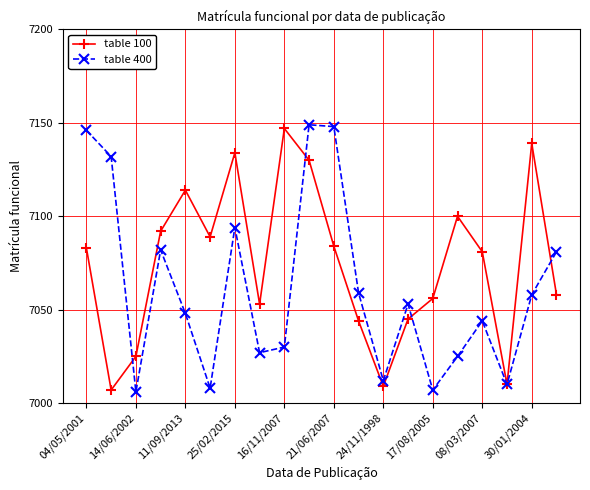

How many interior local peaks does the table 100 series have?

5